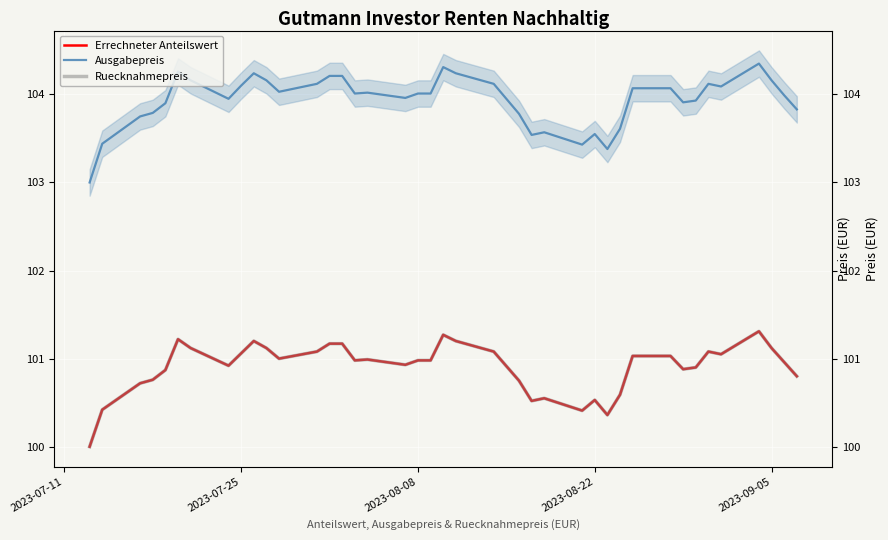

The value of Errechneter Anteilswert at 15 is 29.6. True or false?

False